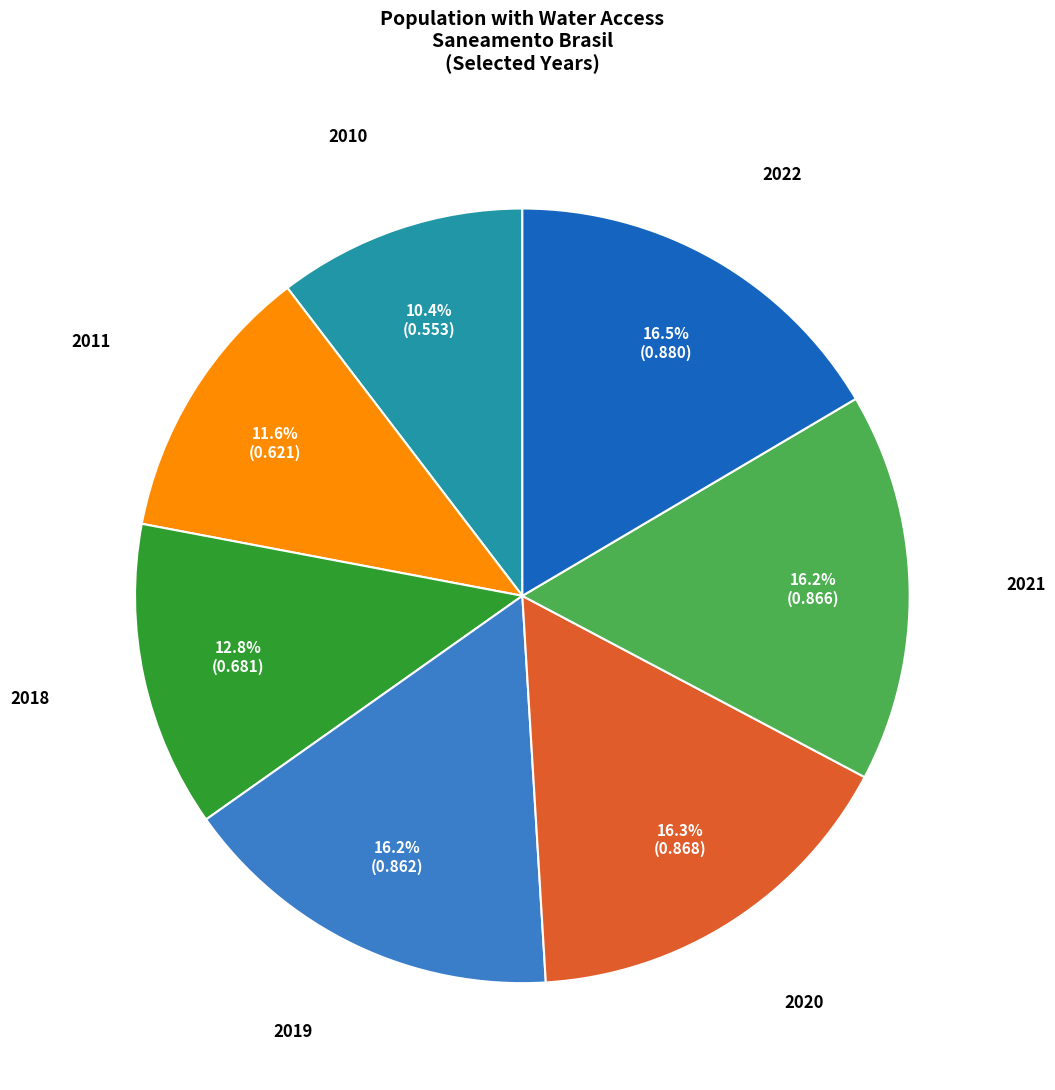

How many segments does this pie chart have?

7